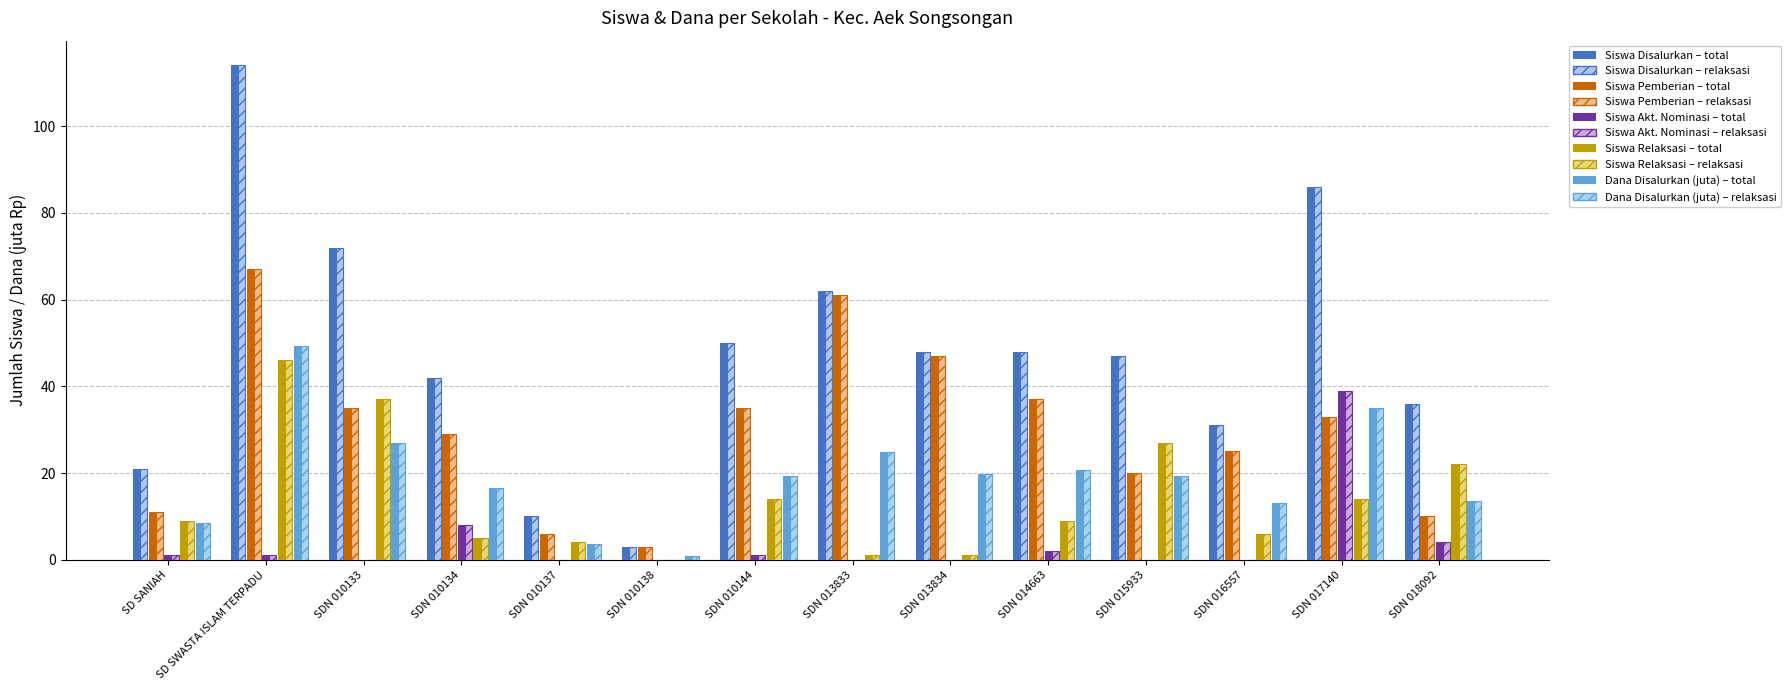

What is the label of the 14th bar from the left?

SDN 018092